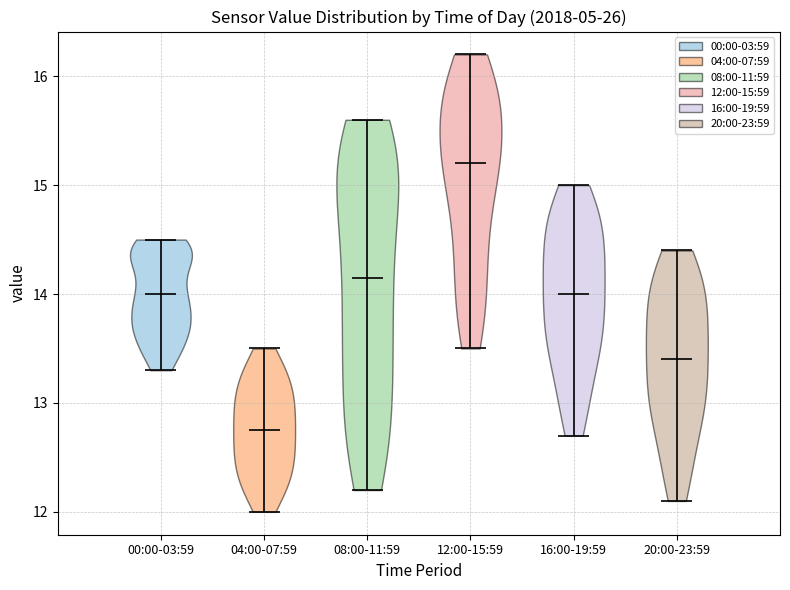

Which violin has the lowest median line?

04:00-07:59